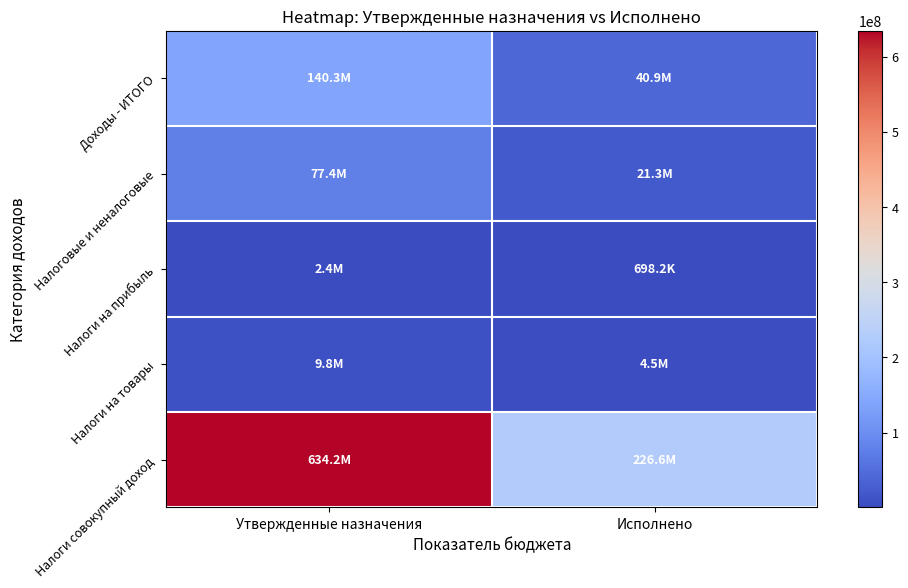

Which has a higher value, Утвержденные назначения or Исполнено?

Утвержденные назначения